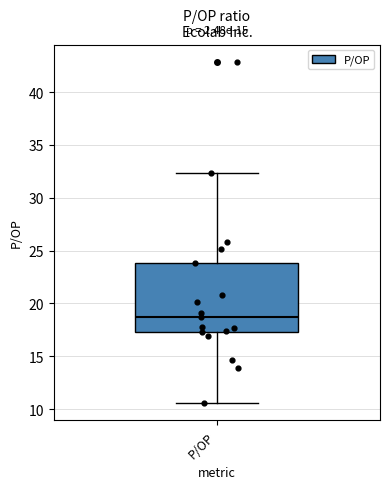

Transcribe this box plot: give where the median line is, the range the box spans, and where the two whiskers end, as read against the y-axis. The values are not printed on the chart, so give them approximately, as read against the axis.

median 18.5, box 17.5 to 24.0, whiskers 10.5 to 32.5